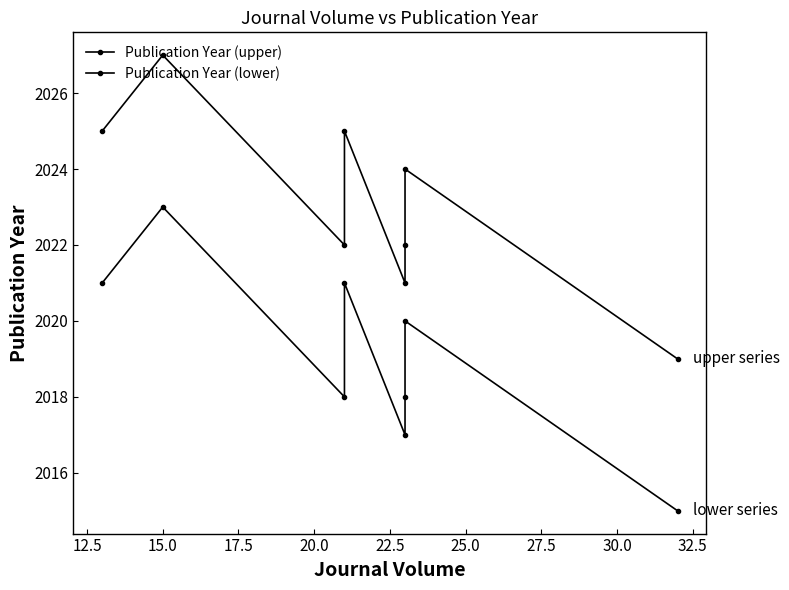

How many Publication Year (upper) values are between 2022 and 2025?

5